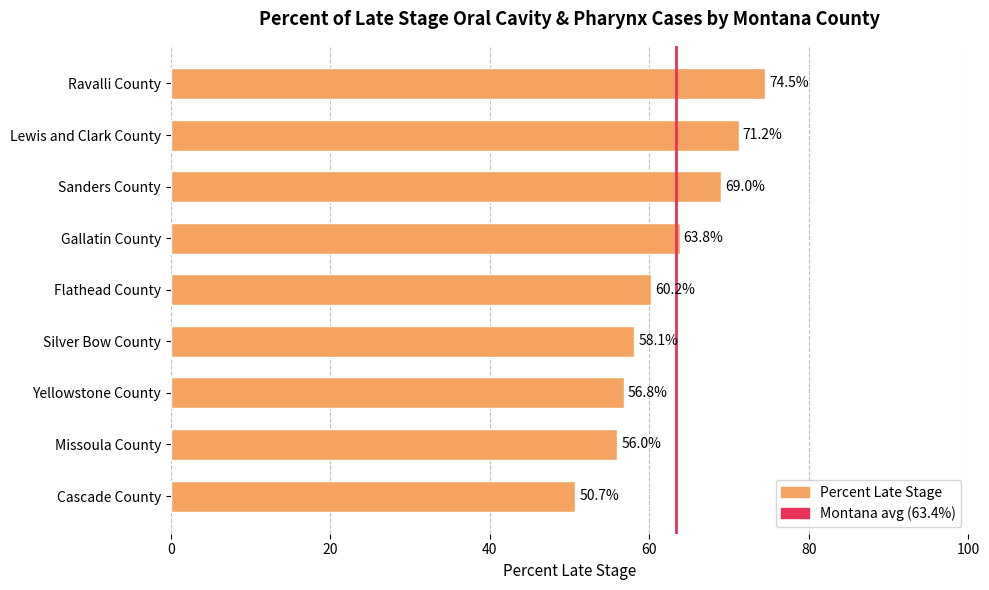

How many bars are there in total?

9